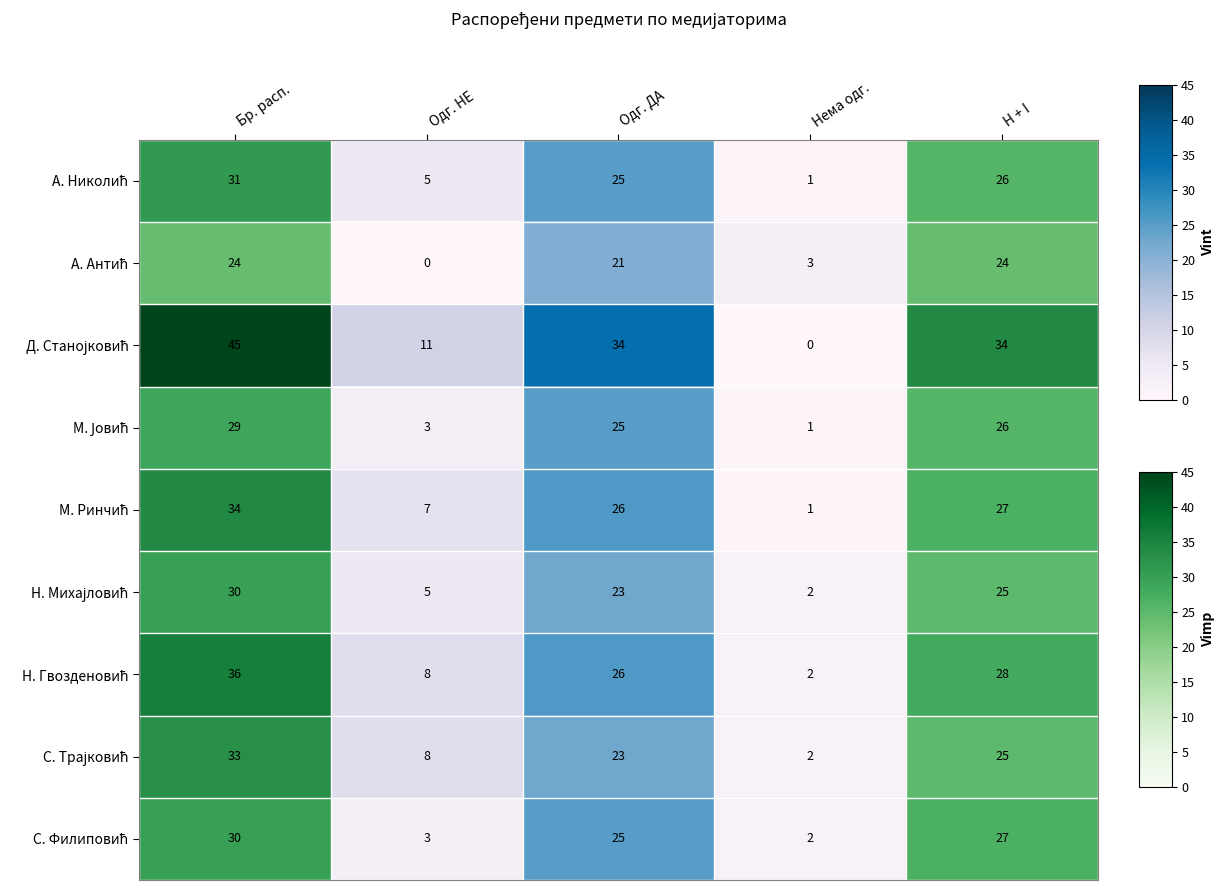

What is the difference between the highest and lowest values at Нема одг.?

3